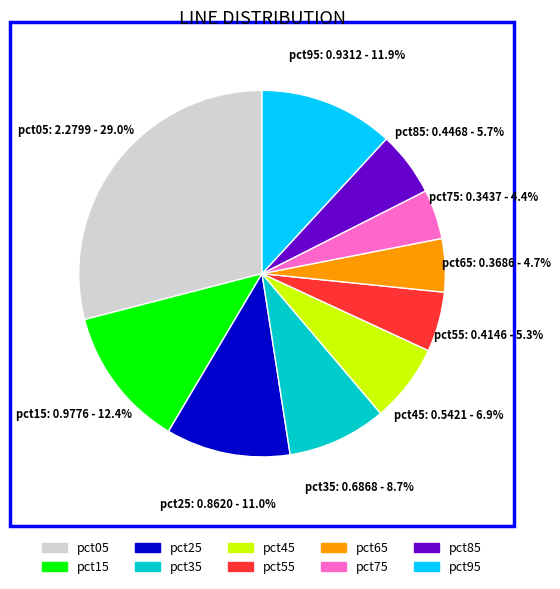

True or false: pct95 accounts for 6% of the total.

False